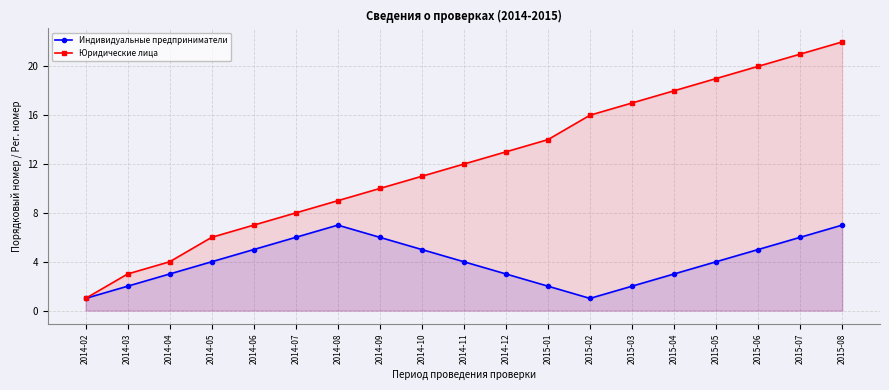

True or false: Юридические лица has a value of 11 at 2014-07.

False